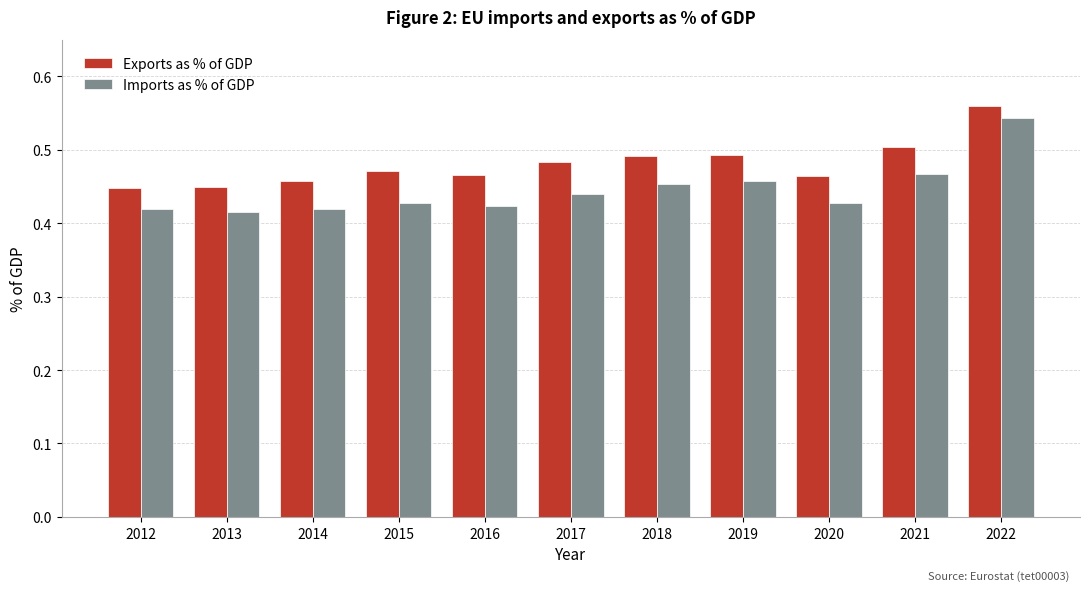

Which series has the largest total across all categories?

Exports as % of GDP